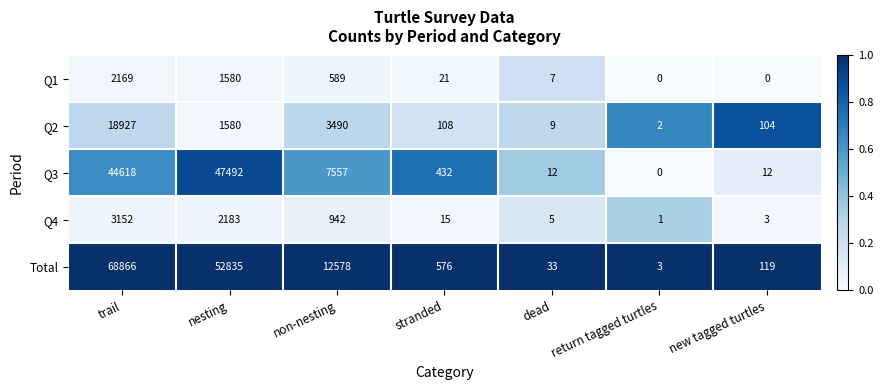

At which category is the sum across all series the highest?

trail